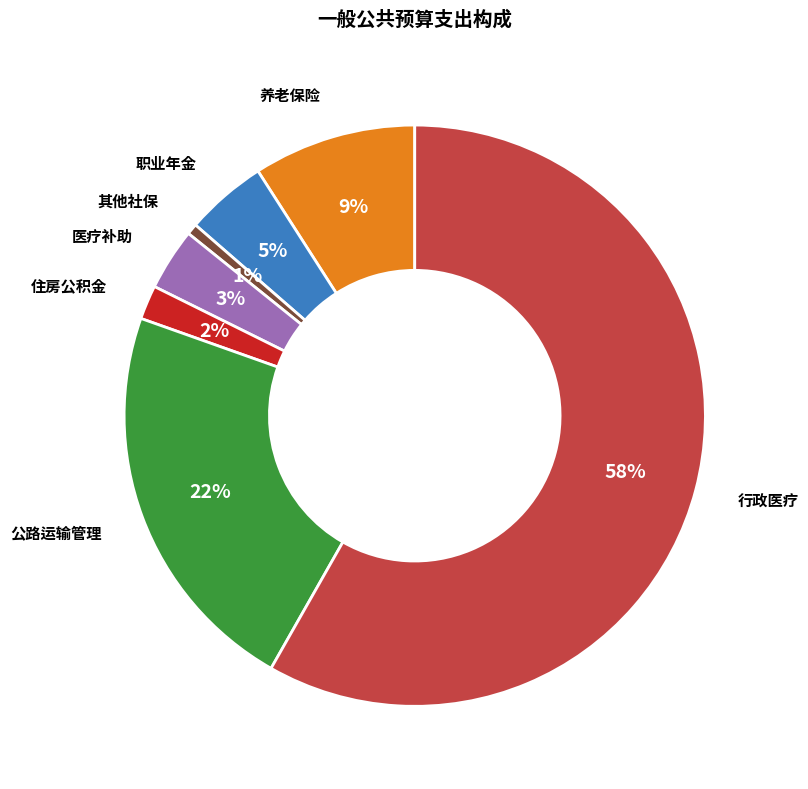

To the nearest percent, what is the average slice percentage?

14%